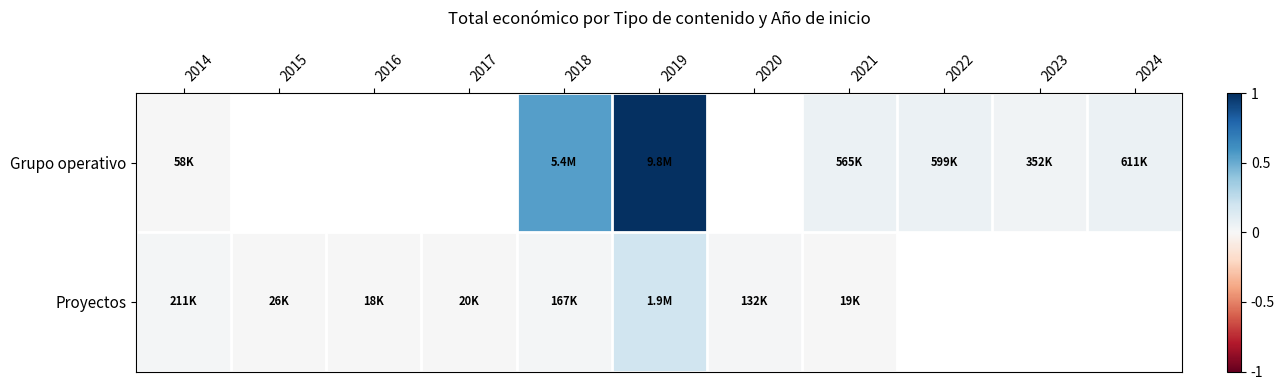

Rank the series at 2023 from highest to lowest value.

Grupo operativo, Proyectos